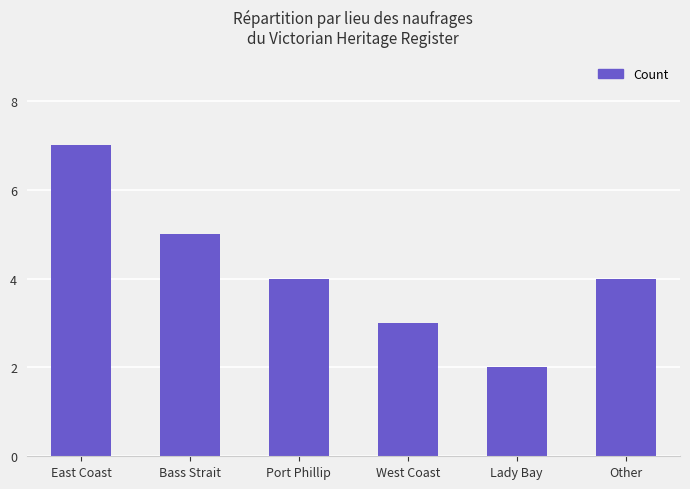

What is the change in value from East Coast to Port Phillip?

-3